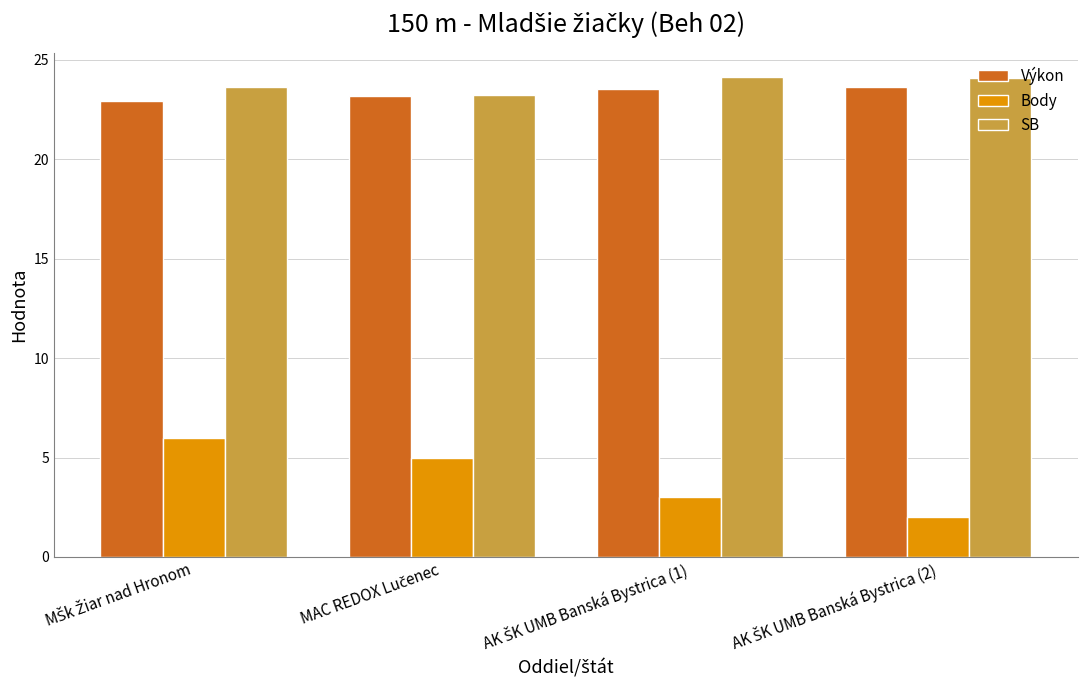

Which series has the largest range (max minus min)?

Body